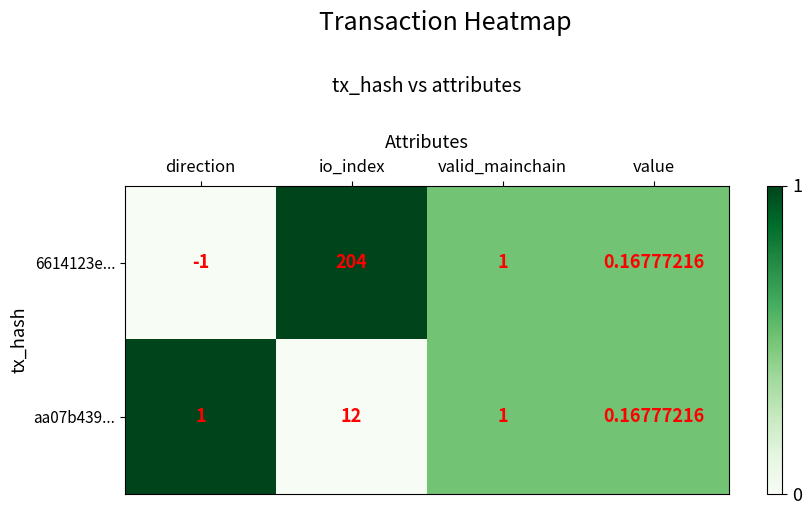

List the series in order of their peak value, highest first.

6614123e..., aa07b439...